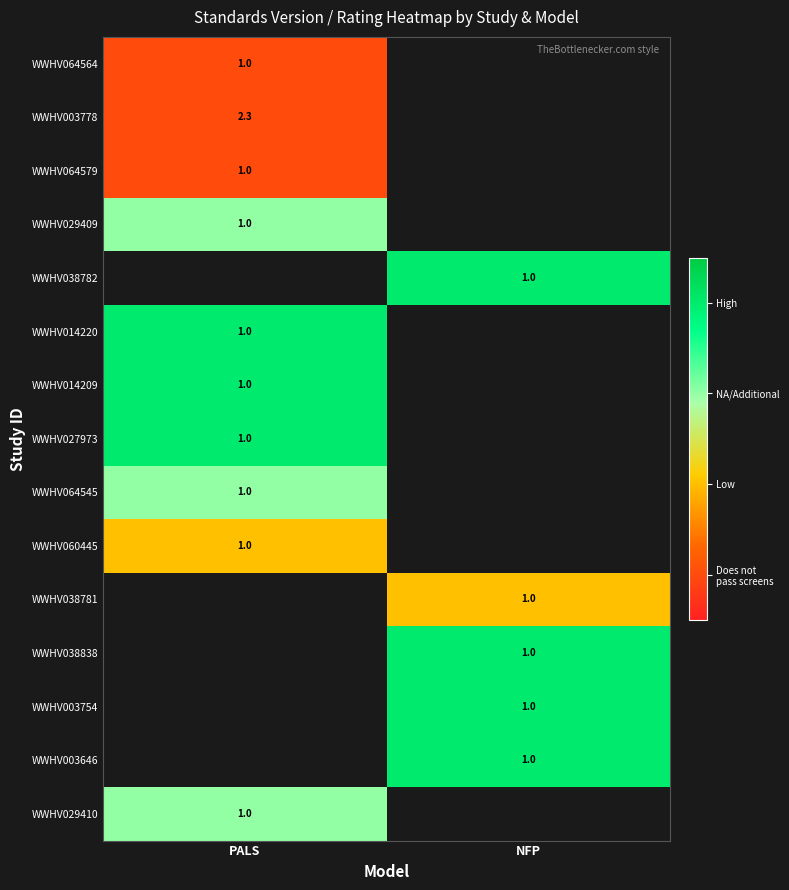

True or false: WWHV027973 has a value of 1.0 at PALS.

True